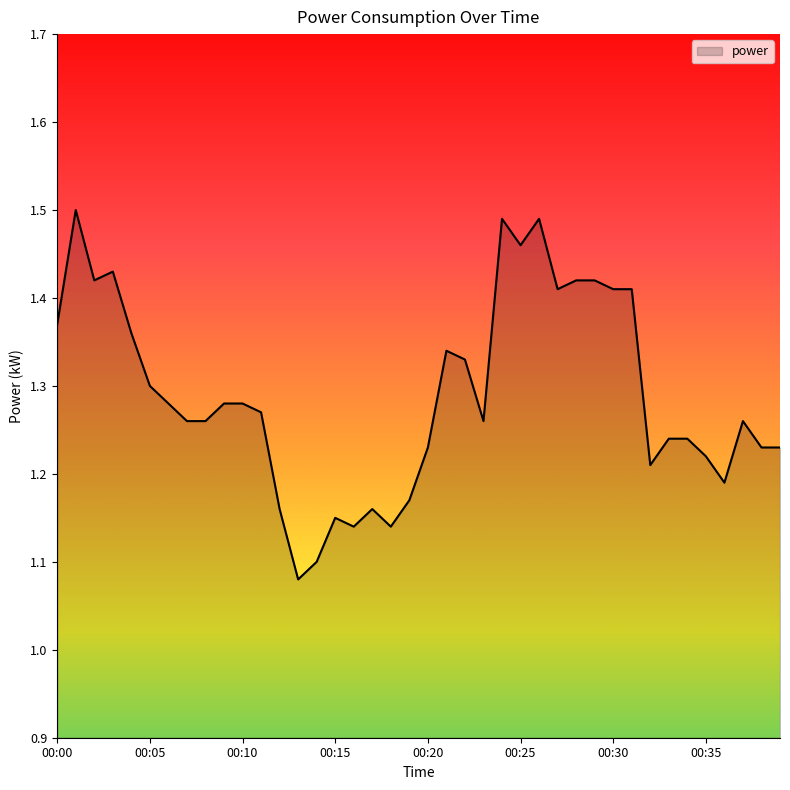

At which category does the data reach its first local valley?

00:02